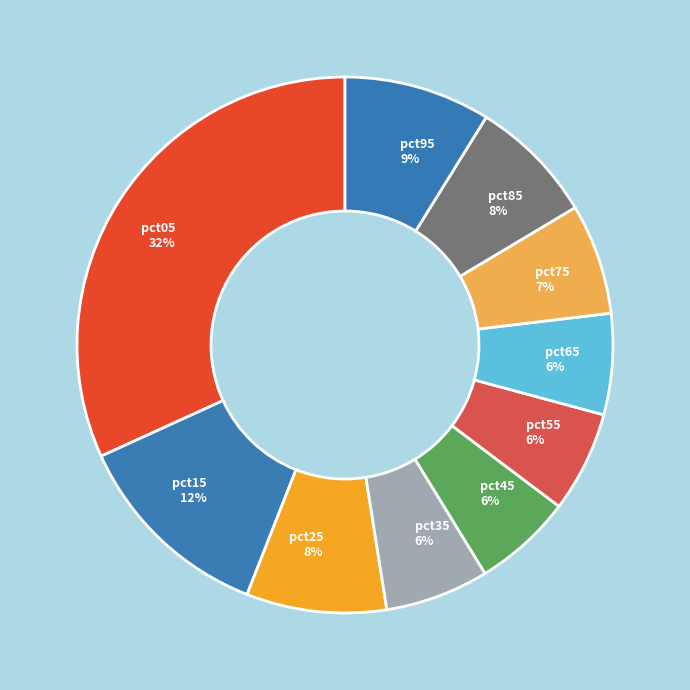

Which has a higher value, pct25 or pct05?

pct05